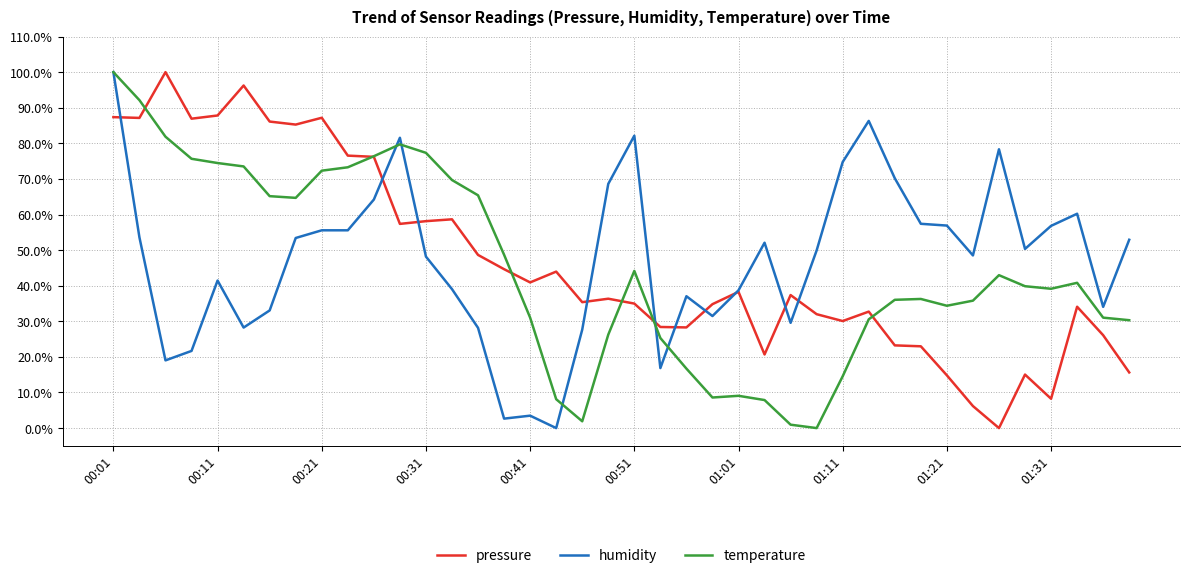

What is the greatest value displayed?

100.0